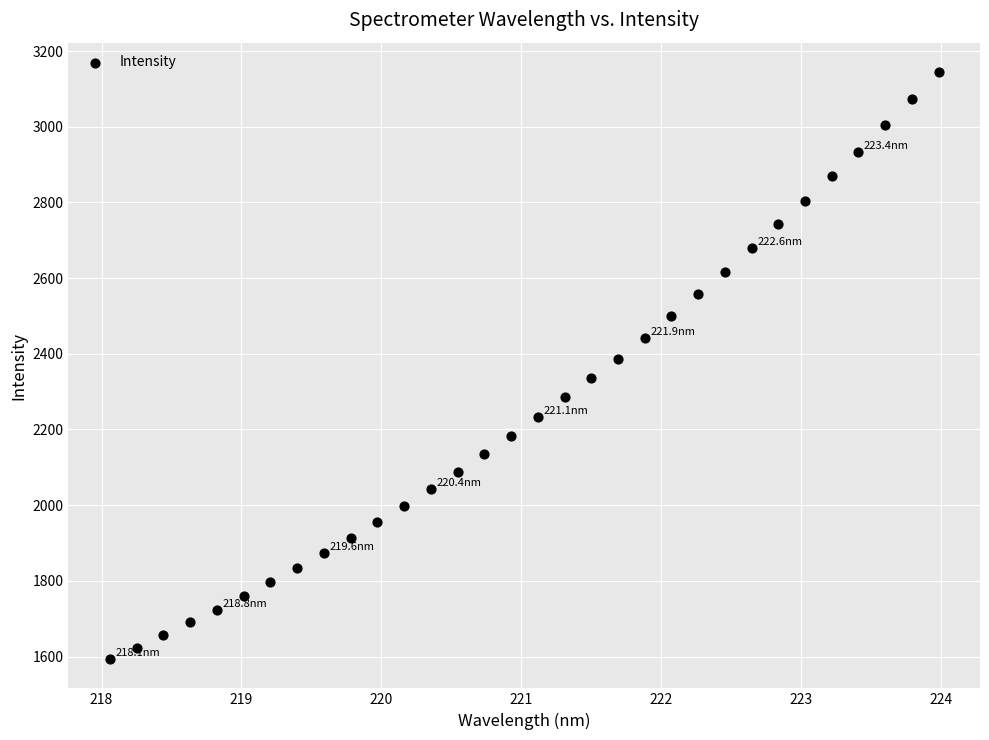

What is the range of Y values (max minus min)?

1551.2